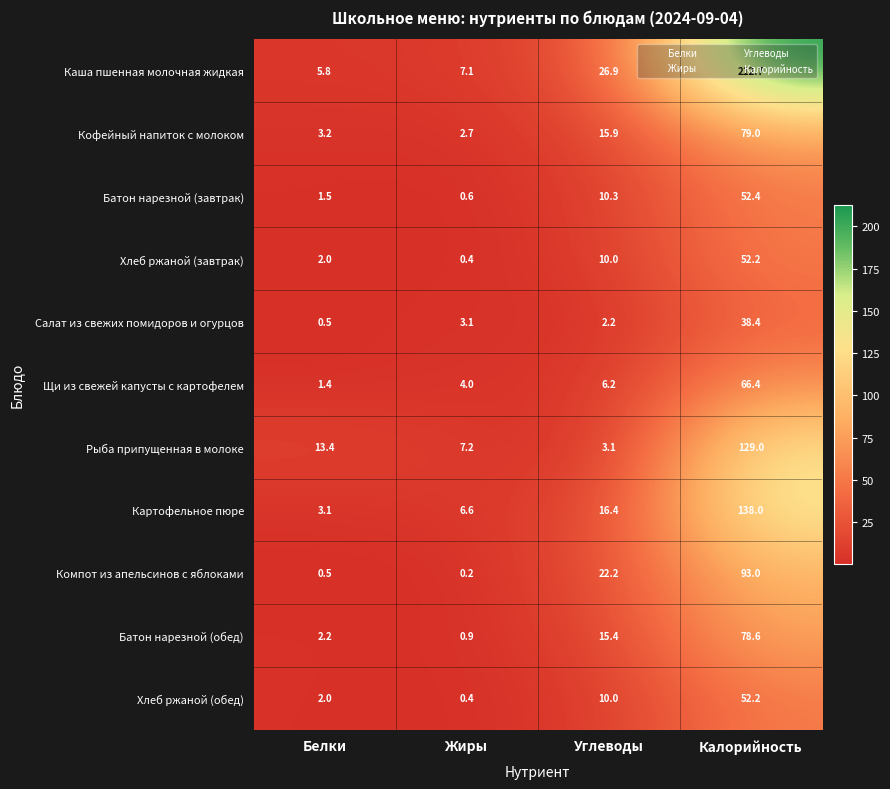

What is the difference between the Картофельное пюре values at Калорийность and Углеводы?

121.6